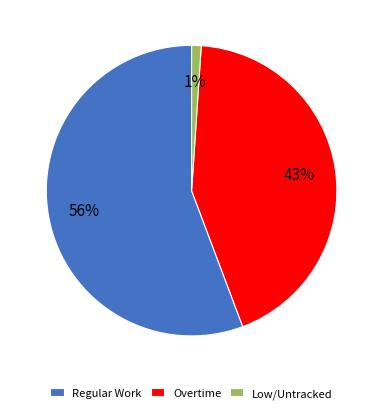

Is there a majority slice in this chart?

Yes